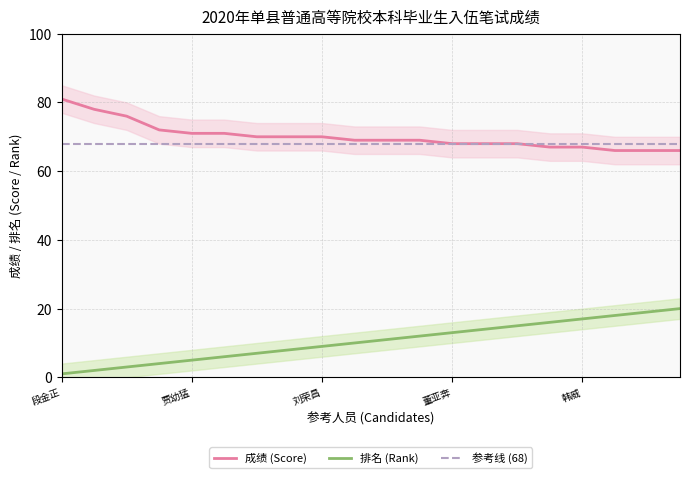

True or false: 排名 (Rank) and 成绩 (Score) intersect in this chart.

False